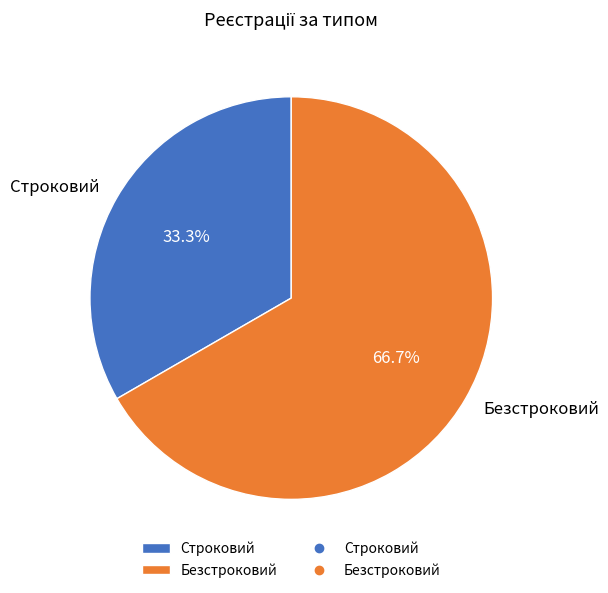

How many segments does this pie chart have?

2